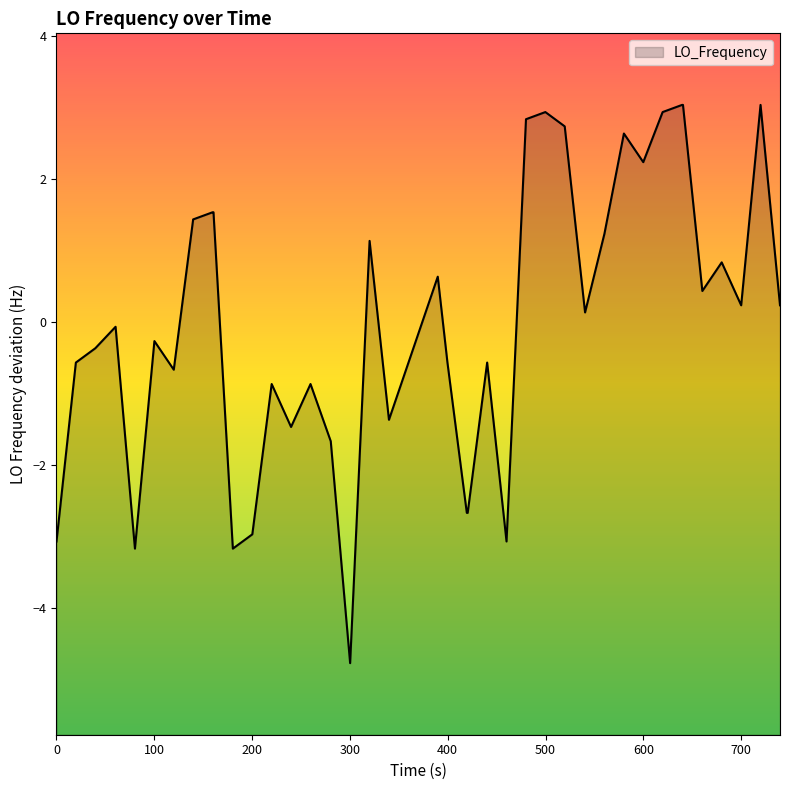

How many values are below 0?

20